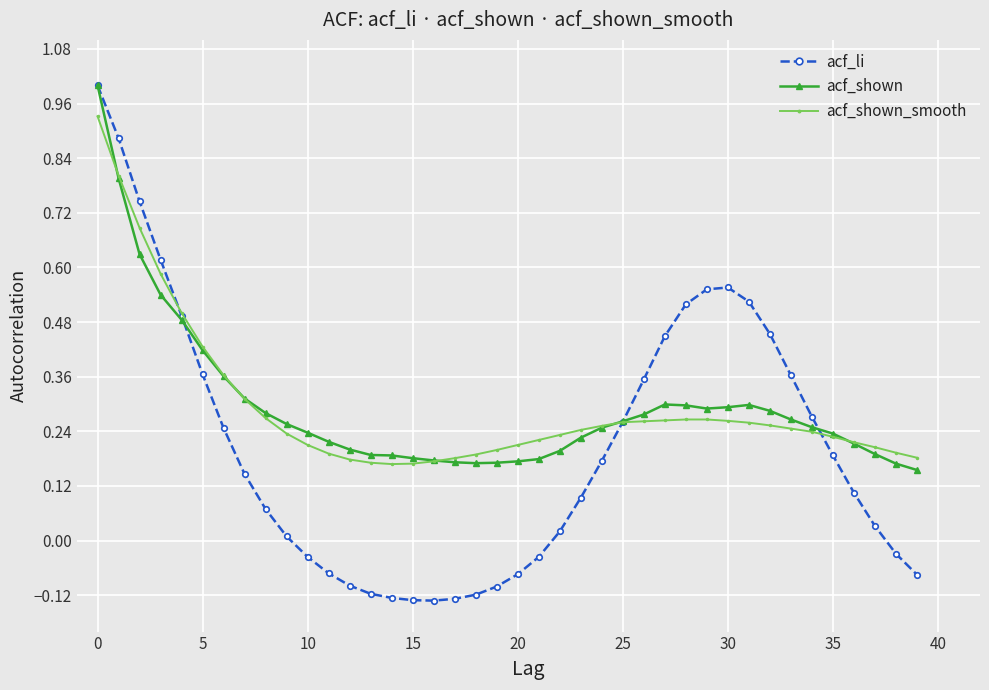

How many values in acf_li are below zero?

14